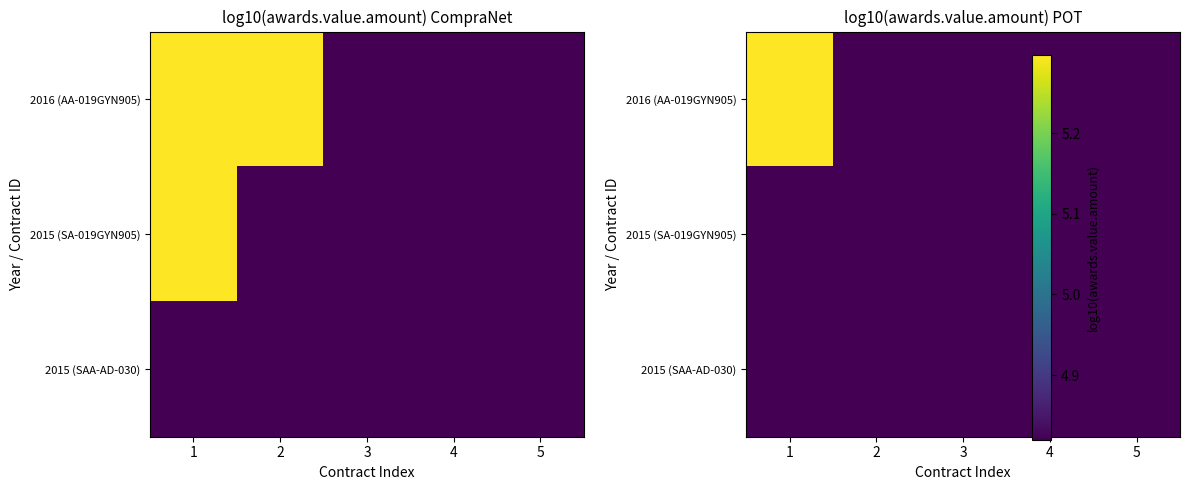

What is the average value of the 2015 (SAA-AD-030) series?

4.8